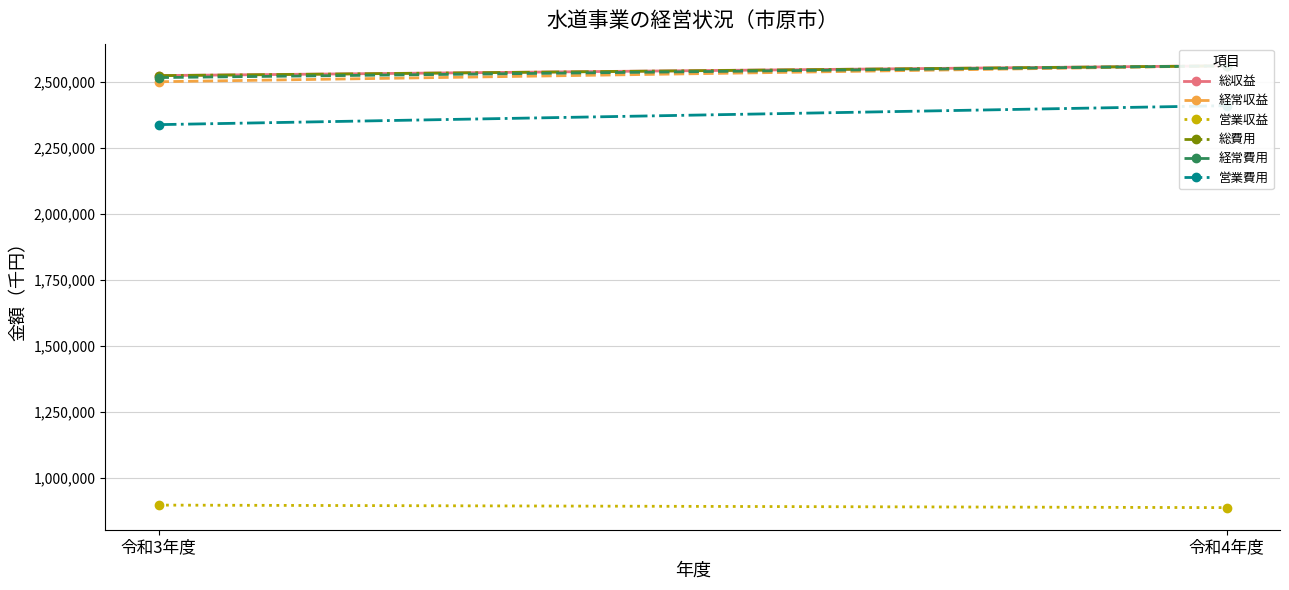

Which series has the largest range (max minus min)?

営業費用